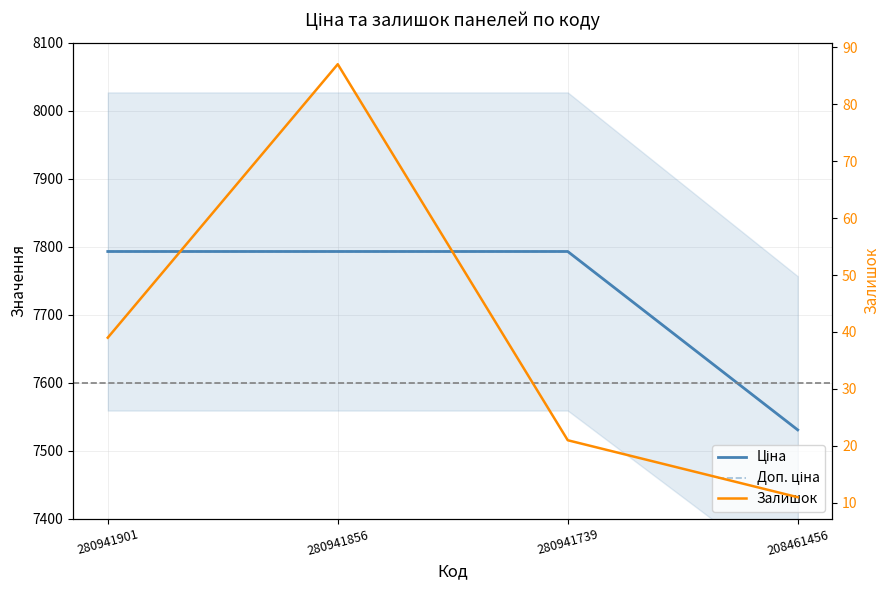

Does the chart display data point markers on the line(s)?

No